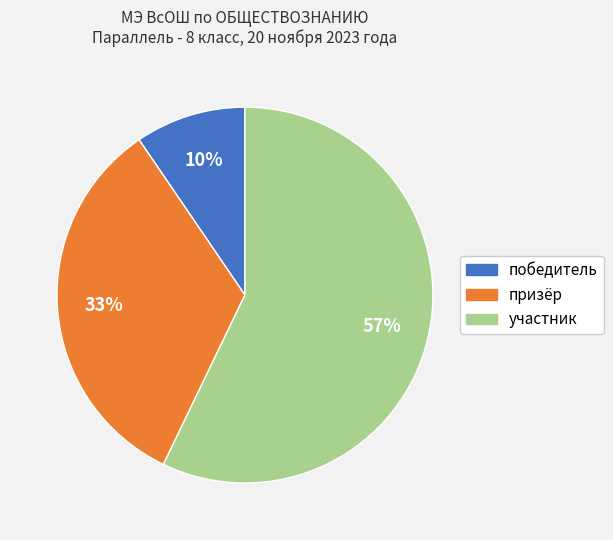

To the nearest percent, what is the combined percentage of участник and призёр?

90%